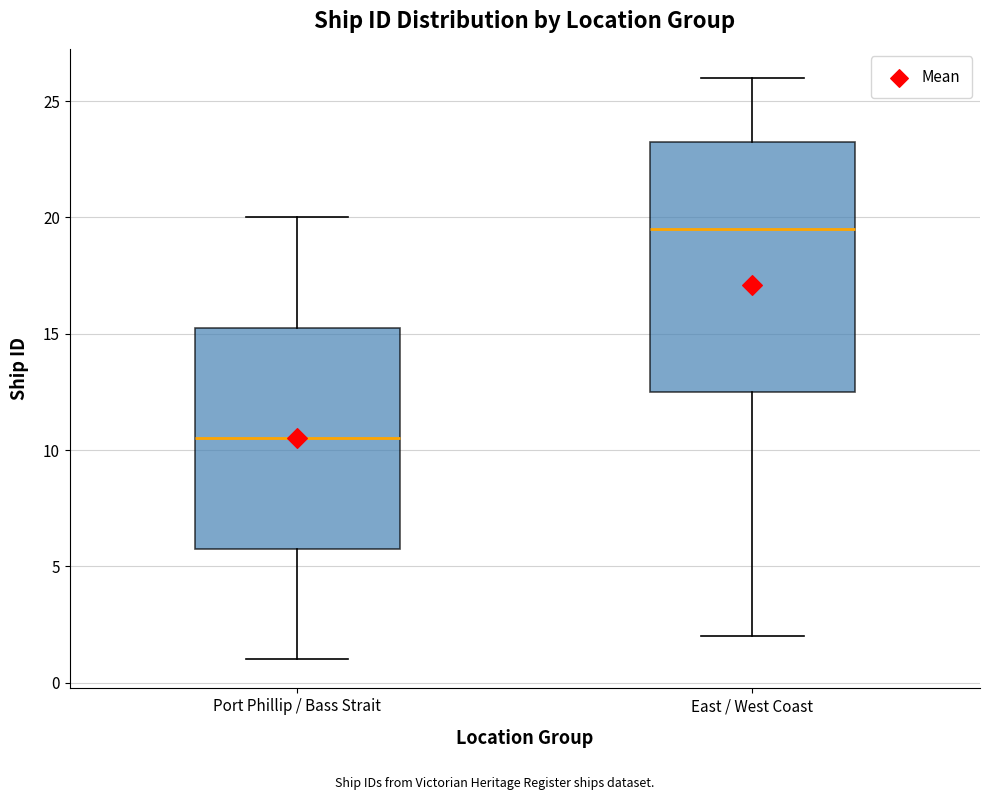

Which box's median line is the lowest?

Port Phillip / Bass Strait